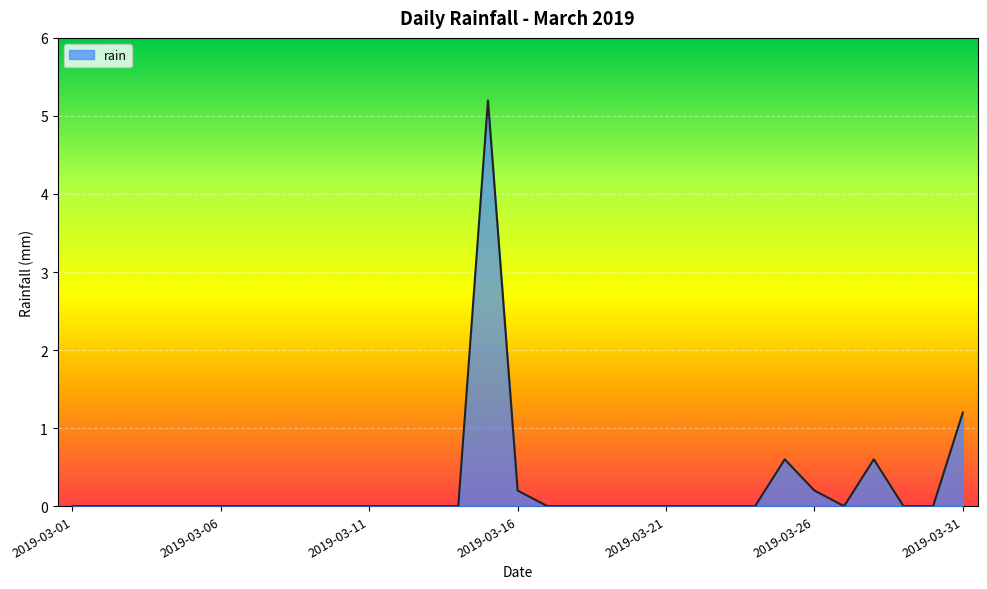

What is the difference between the maximum and minimum values?

5.2